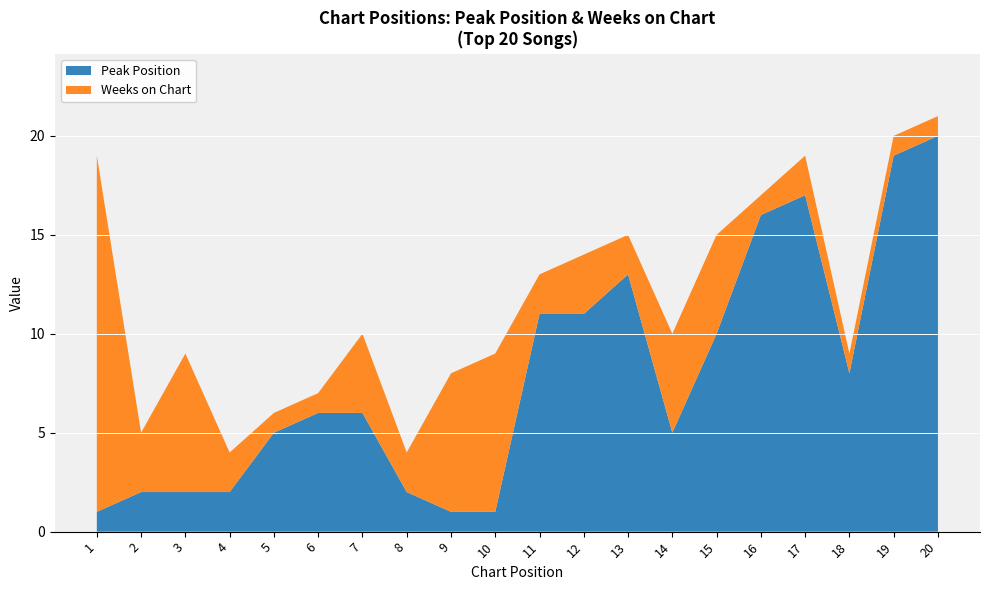

Reading right to left, transcribe all the data shown in this chart.

Peak Position: 20	19	8	17	16	10	5	13	11	11	1	1	2	6	6	5	2	2	2	1
Weeks on Chart: 1	1	1	2	1	5	5	2	3	2	8	7	2	4	1	1	2	7	3	18
Position: 20	19	18	17	16	15	14	13	12	11	10	9	8	7	6	5	4	3	2	1